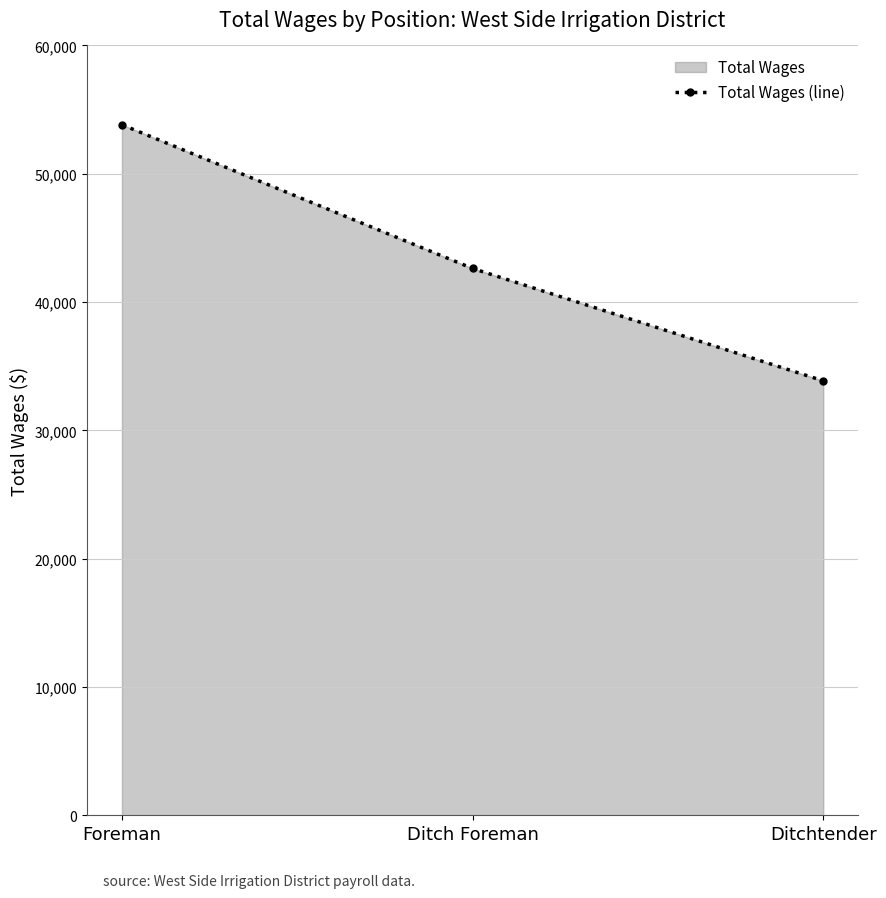

Which category has the lowest value across all series?

Ditchtender